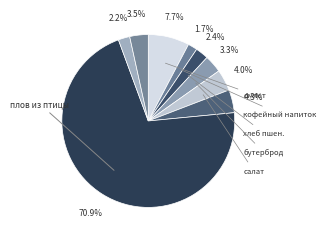

What is the majority slice?

плов из птицы